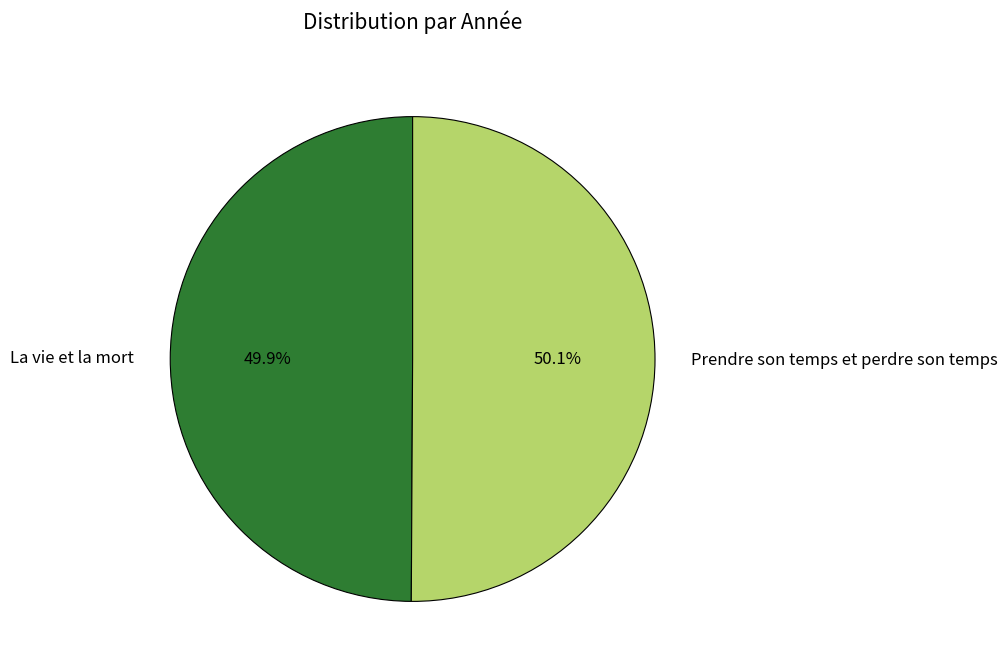

Does any single category account for the majority?

Yes